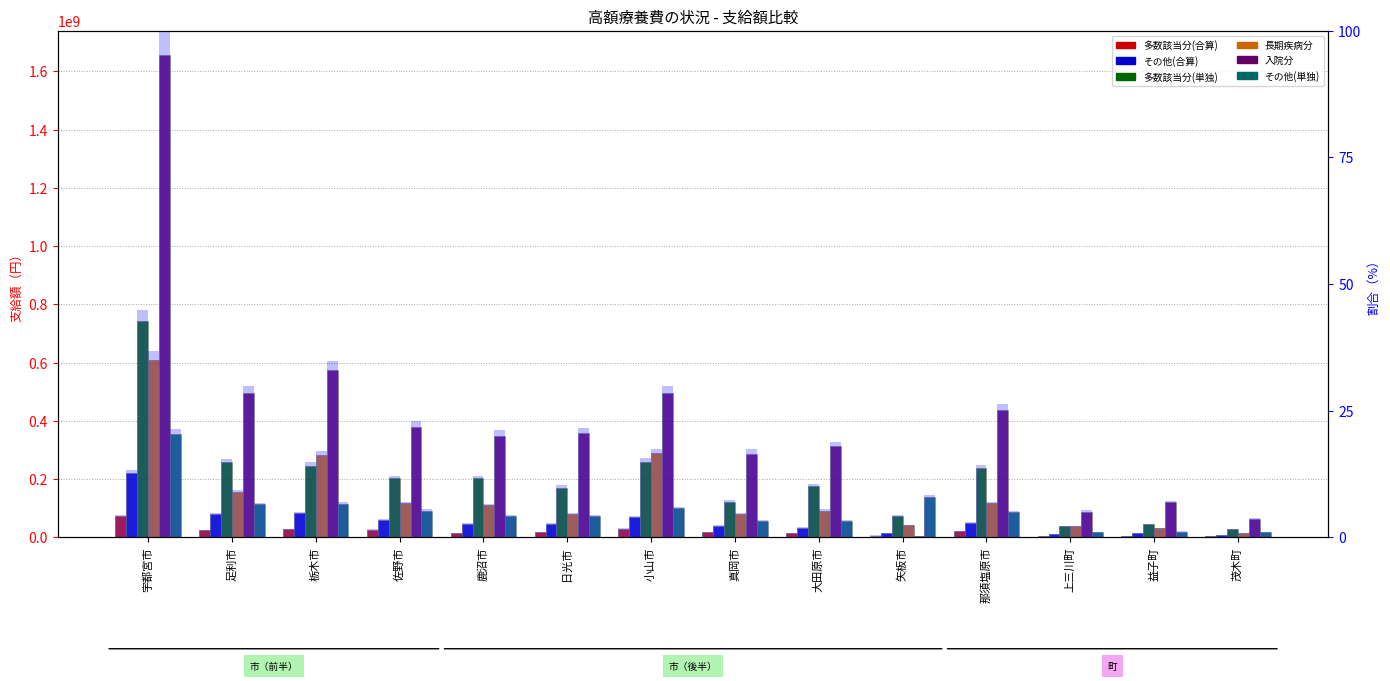

Are the bars grouped side by side (vs. stacked)?

Yes